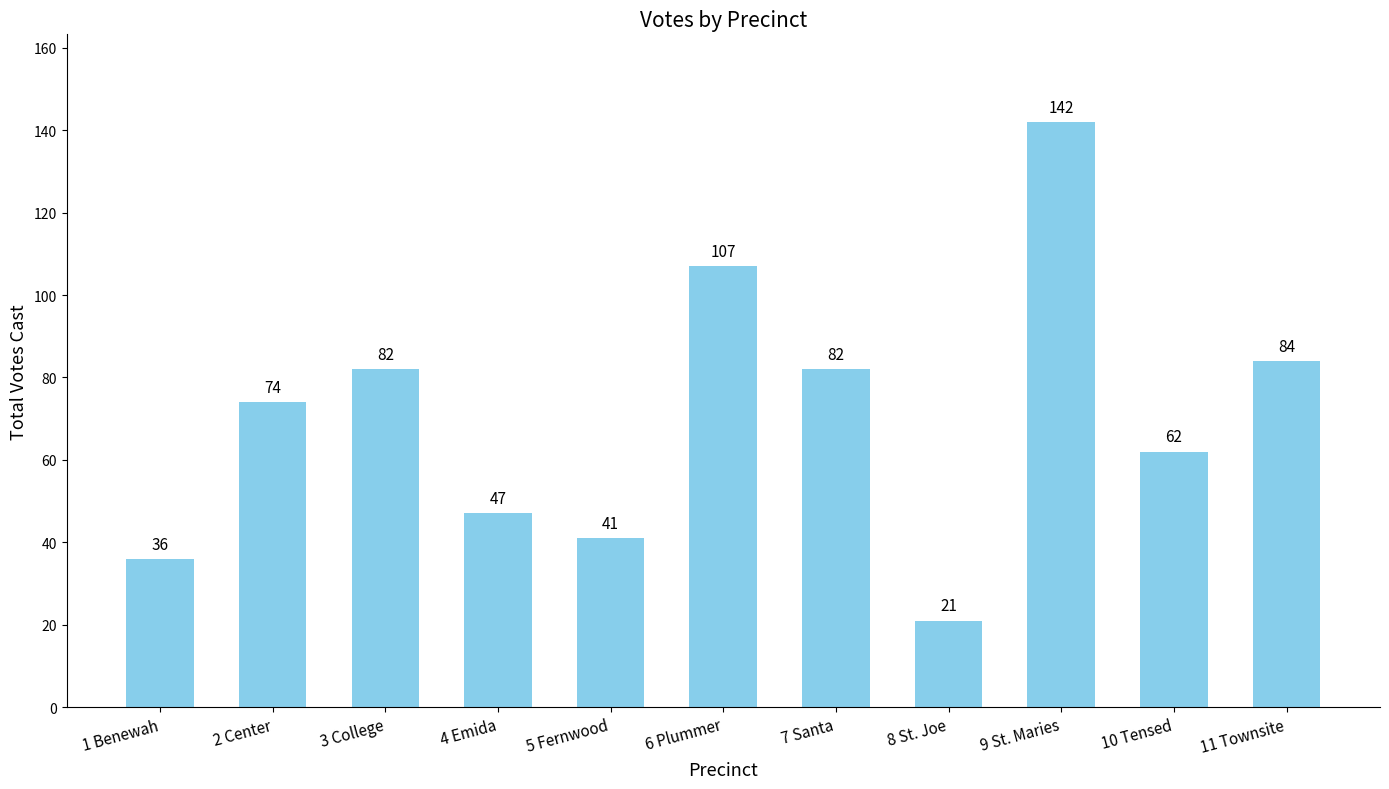

True or false: the data shows 62 at 10 Tensed.

True